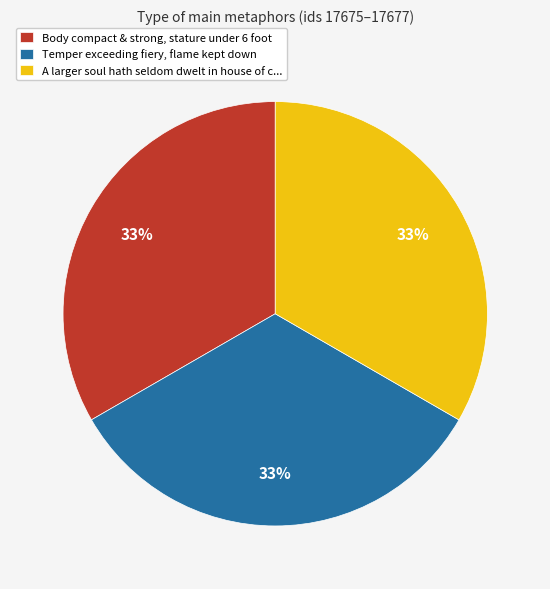

To the nearest percent, what portion does Body compact & strong, stature under 6 foot represent?

33%